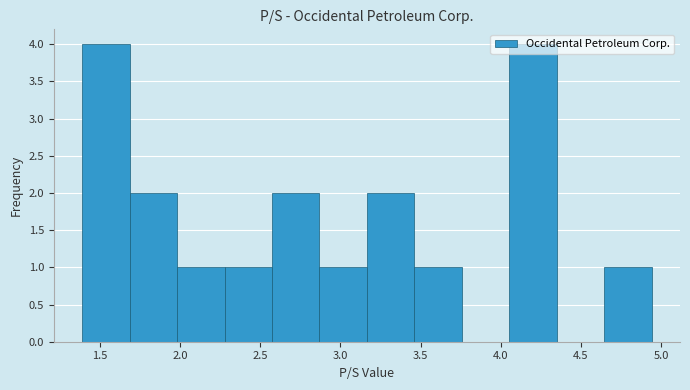

Reading left to right, transcribe this chart: for each bar, give the range it covers on the x-axis and its height. Neither the bar edges nor the heights are printed on the chart, so give them approximately, as read against the axes.

1.40 to 1.70: 4
1.70 to 2.00: 2
2.00 to 2.30: 1
2.30 to 2.55: 1
2.55 to 2.85: 2
2.85 to 3.15: 1
3.15 to 3.45: 2
3.45 to 3.75: 1
3.75 to 4.05: 0
4.05 to 4.35: 4
4.35 to 4.65: 0
4.65 to 4.95: 1